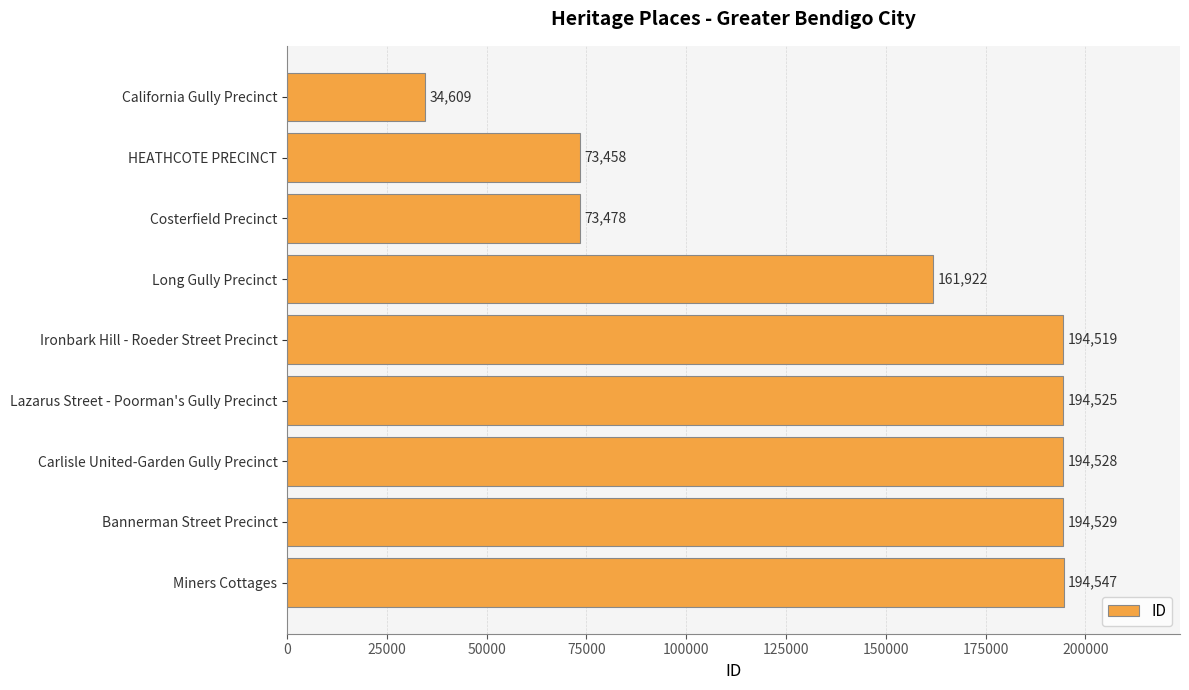

What is the maximum value shown in the chart?

194547